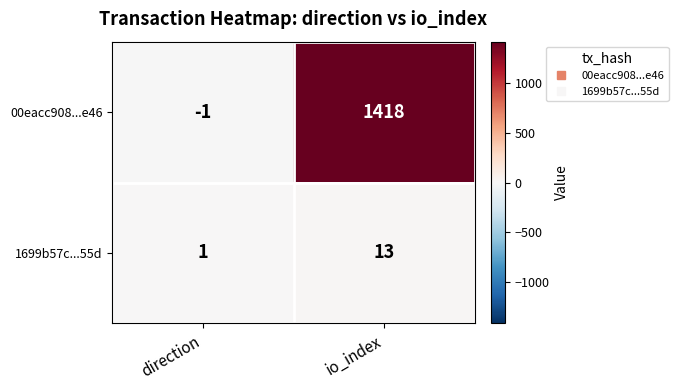

Which label corresponds to the largest value in the chart?

io_index